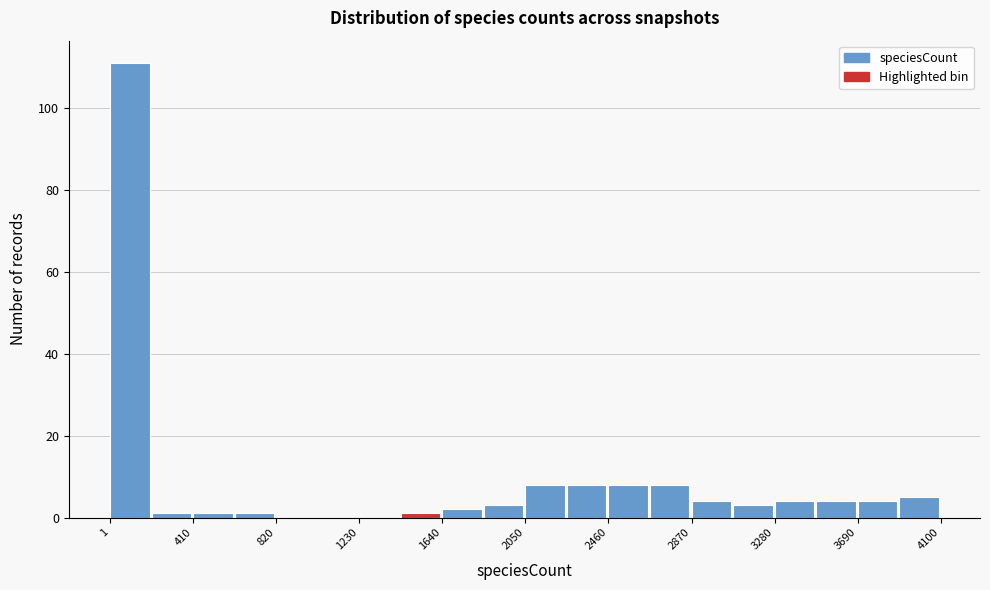

Reading left to right, transcribe this chart: for each bar, give the range it covers on the x-axis and its height. Neither the bar edges nor the heights are printed on the chart, so give them approximately, as read against the axes.

0 to 200: 112
200 to 400: under 2
400 to 600: under 2
600 to 800: under 2
800 to 1050: 0
1050 to 1250: 0
1250 to 1450: 0
1450 to 1650: under 2
1650 to 1850: 2
1850 to 2050: 4
2050 to 2250: 8
2250 to 2450: 8
2450 to 2650: 8
2650 to 2850: 8
2850 to 3100: 4
3100 to 3300: 4
3300 to 3500: 4
3500 to 3700: 4
3700 to 3900: 4
3900 to 4100: 6